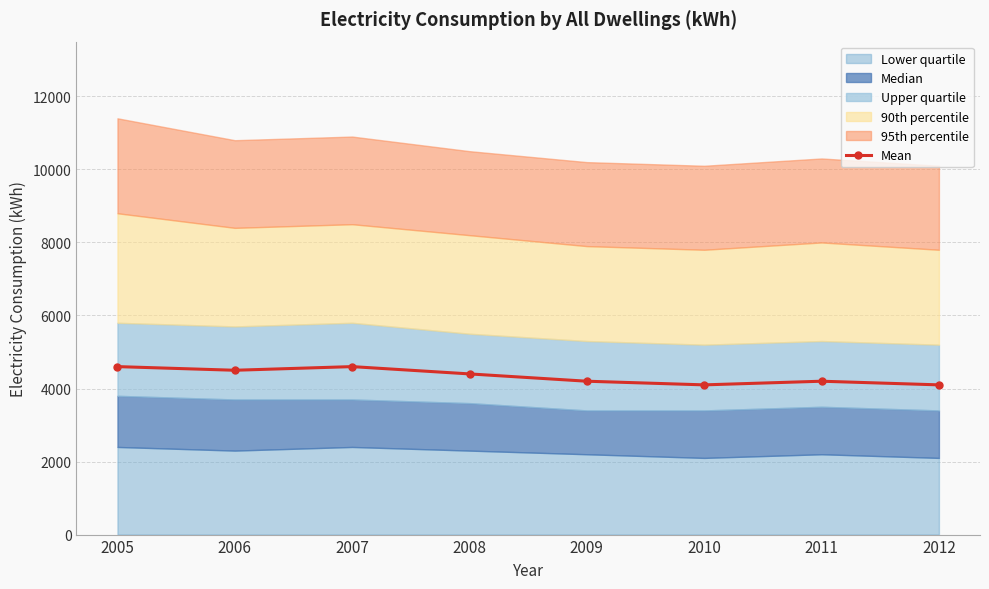

What is the approximate value at 2010, to the nearest 10?

4100